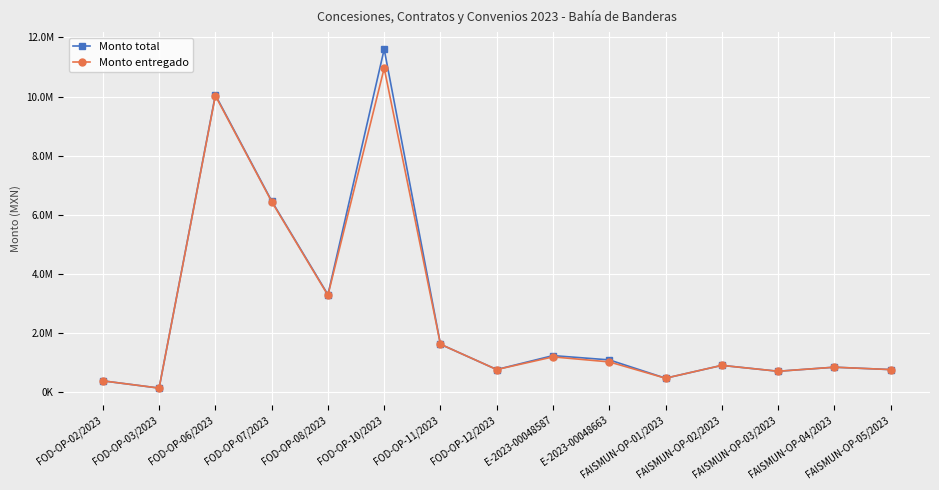

Does the chart have visible grid lines?

Yes